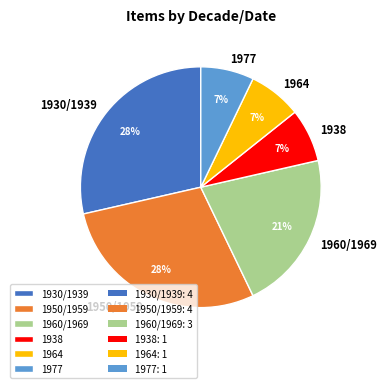

Which has a higher value, 1950/1959 or 1977?

1950/1959